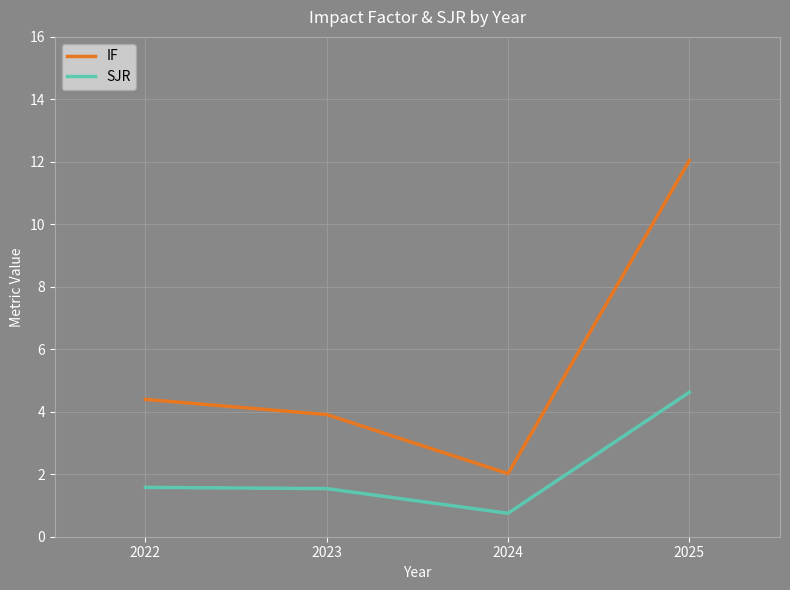

Is this an area chart (filled region under the line)?

No